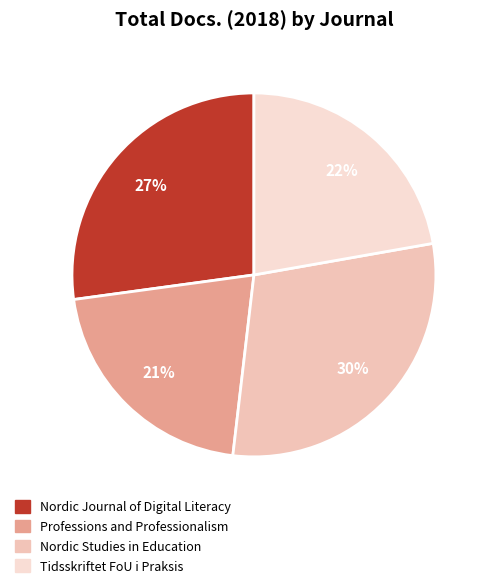

Count the number of slices in the pie.

4